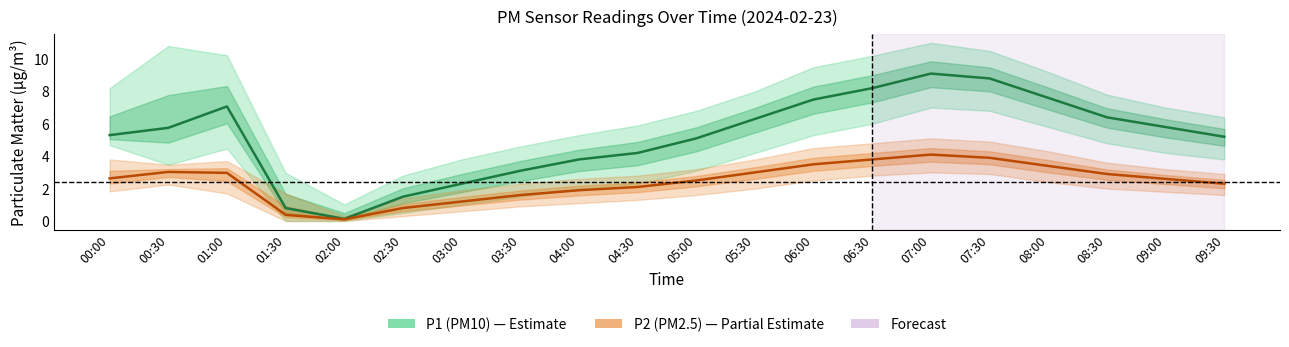

What is the value of the P1 (PM10) point at the 18th from the left?

6.4